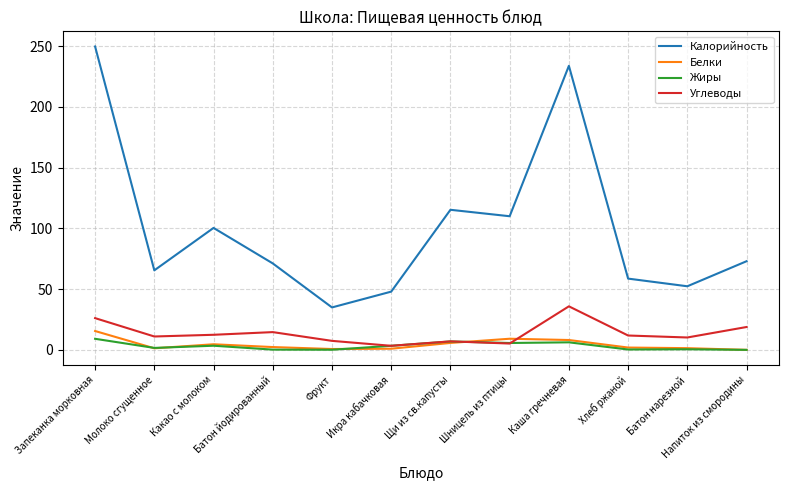

Is it true that Калорийность equals 335.9 at Запеканка морковная?

False